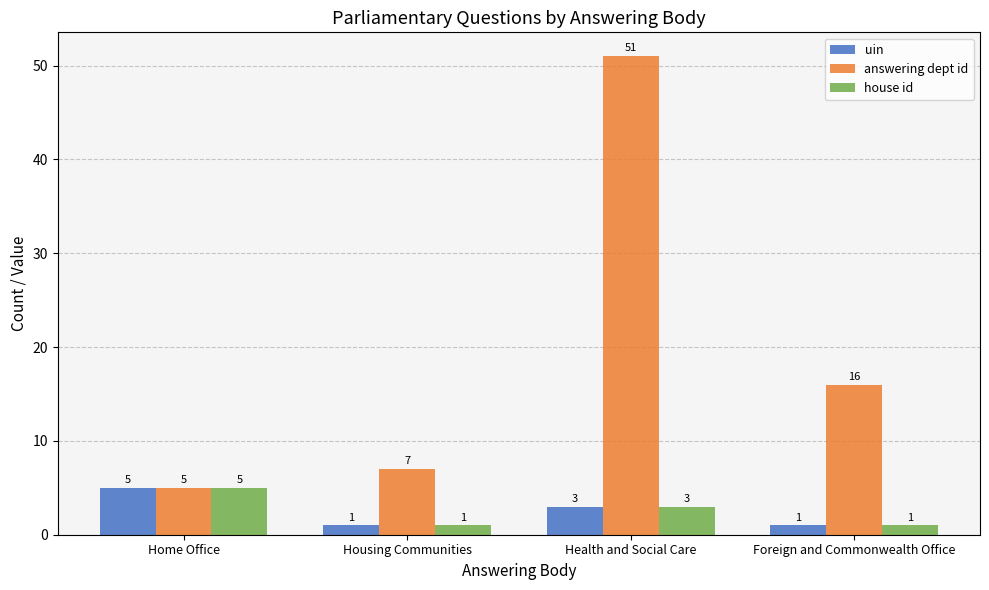

What are all the series names shown in the legend?

uin, answering dept id, house id